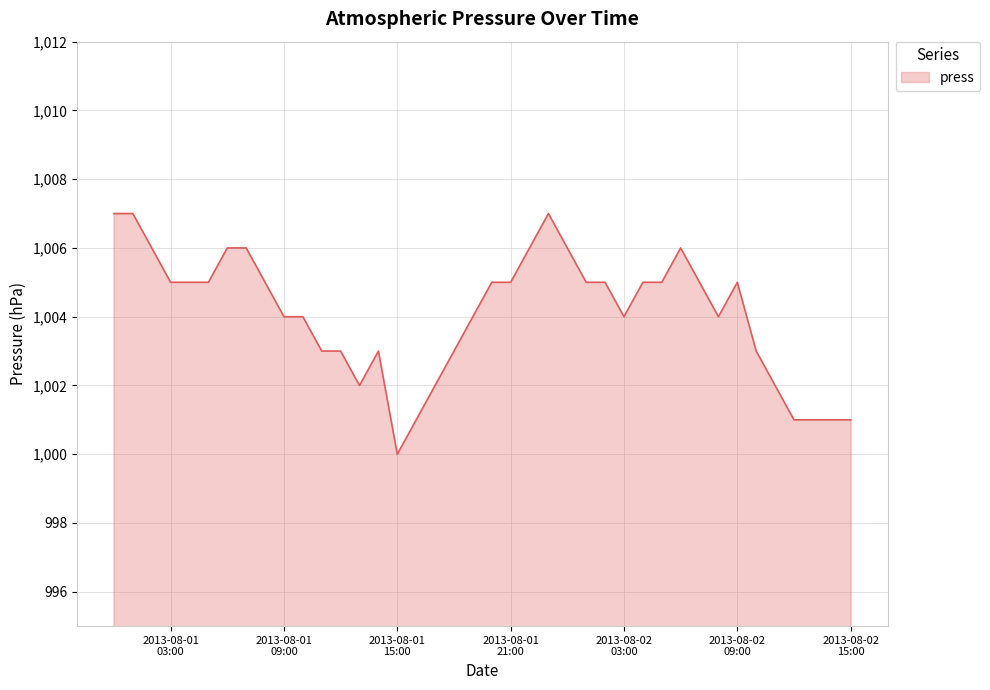

What is the greatest value displayed?

1007